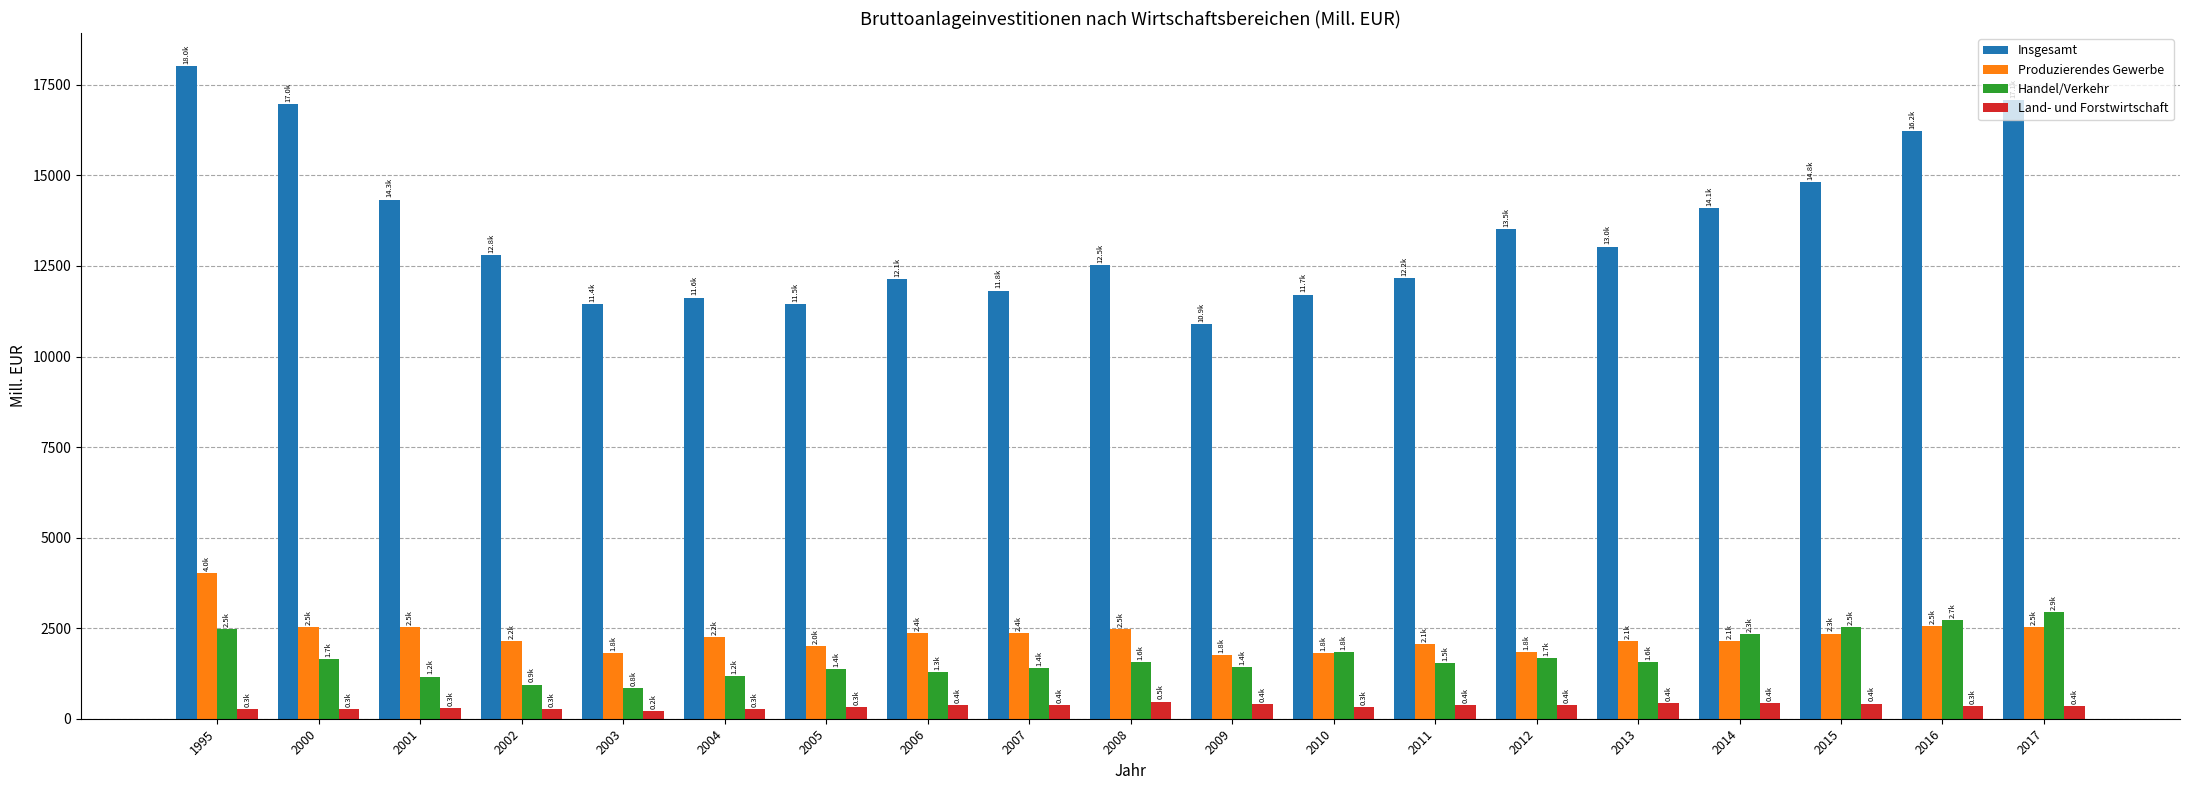

What is the value of the Handel/Verkehr bar at the 15th from the left?

1559.4